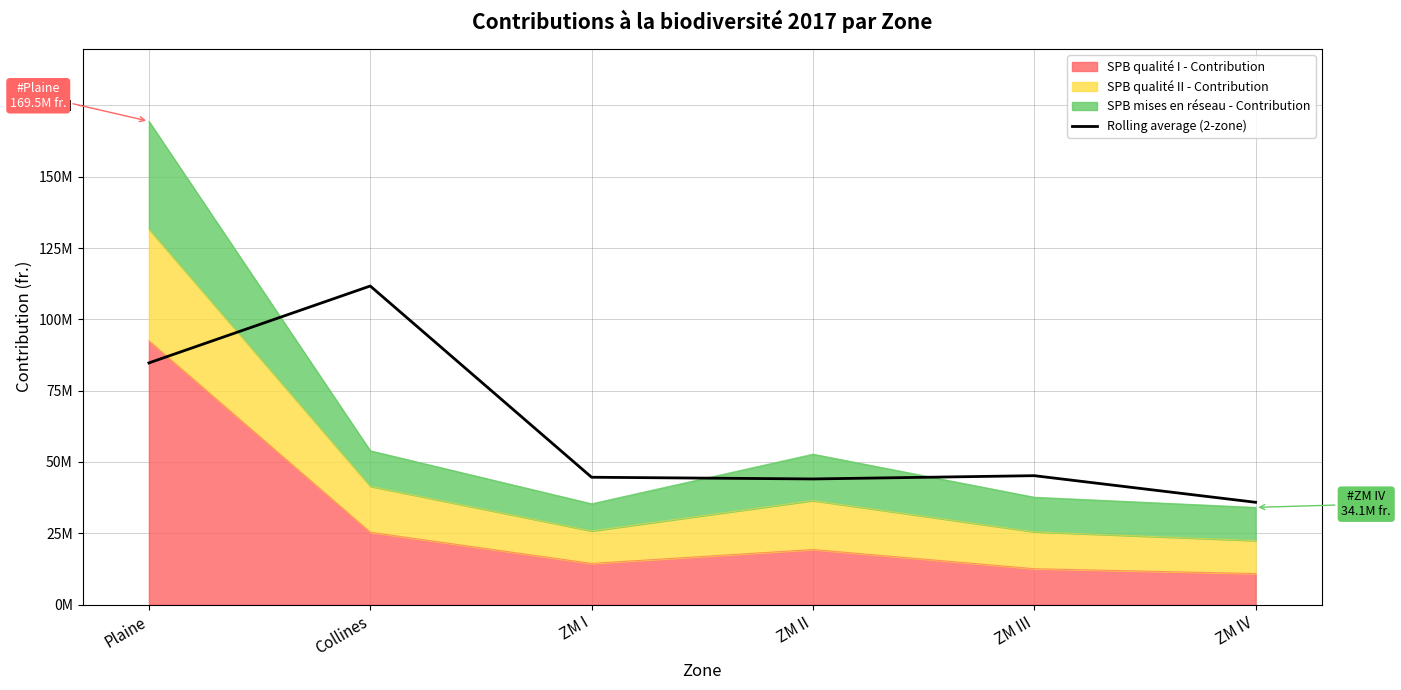

Does the chart display data point markers on the line(s)?

No